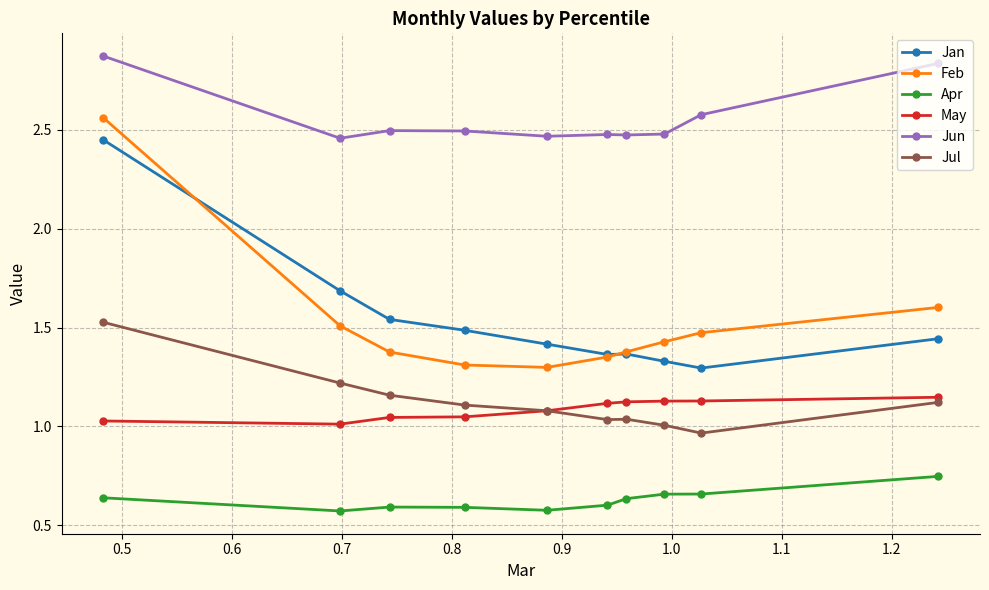

True or false: Jun and Jul cross at least once.

False